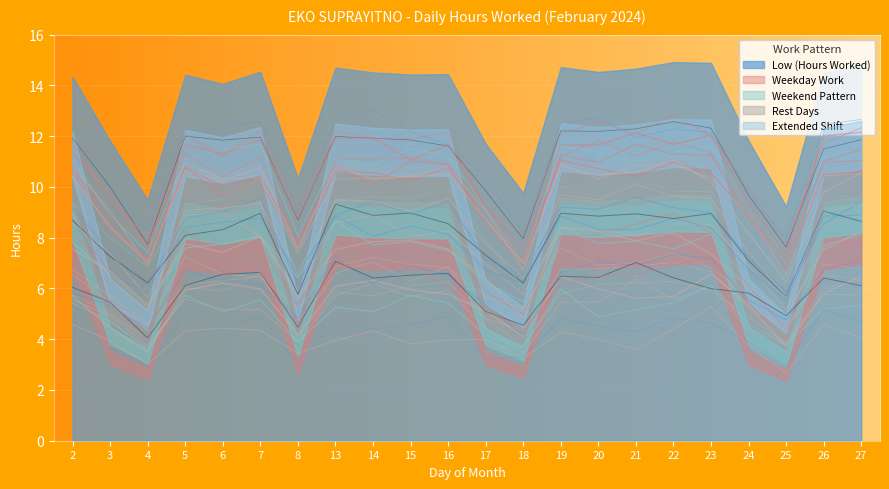

Reading left to right, transcribe all the data shown in this chart.

2=11.9	3=10.0	4=7.7	5=12.0	6=11.8	7=12.0	8=8.7	13=12.0	14=11.9	15=11.8	16=11.6	17=9.8	18=8.0	19=12.2	20=12.2	21=12.3	22=12.6	23=12.3	24=9.7	25=7.6	26=11.5	27=11.9